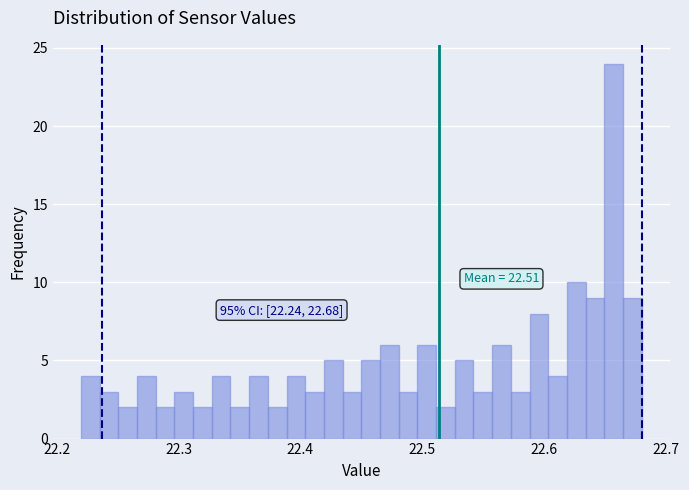

Read against the x-axis, roughly where is the centre of the tallest bar?

22.66